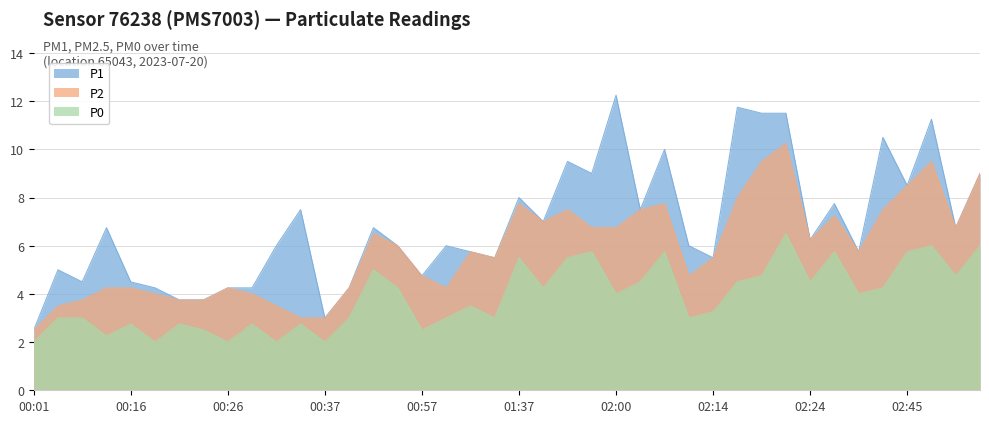

Is the value of P1 at 00:10 greater than the value of P0 at 00:26?

Yes